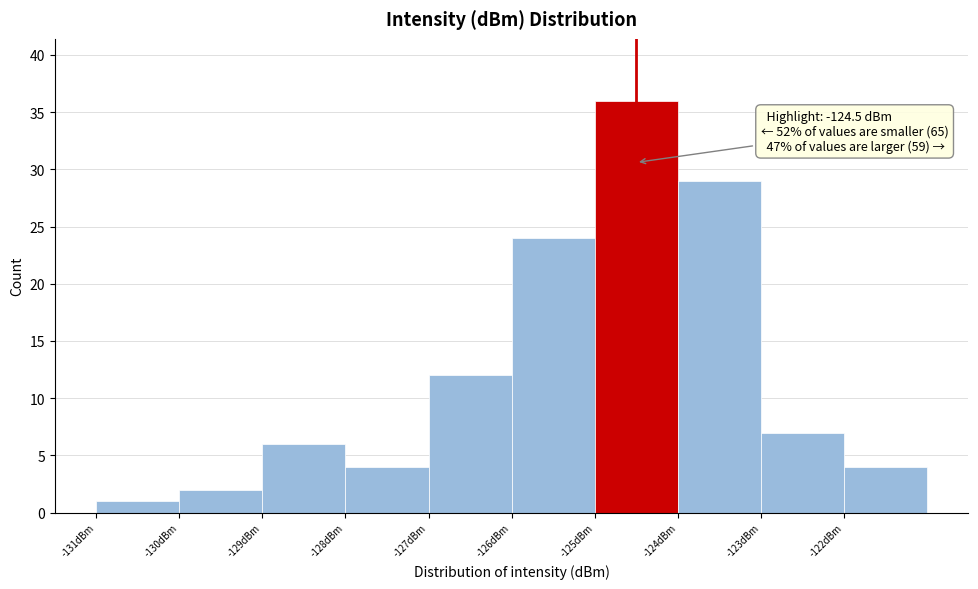

Over which range of the x-axis is the bar tallest?

-125 to -124